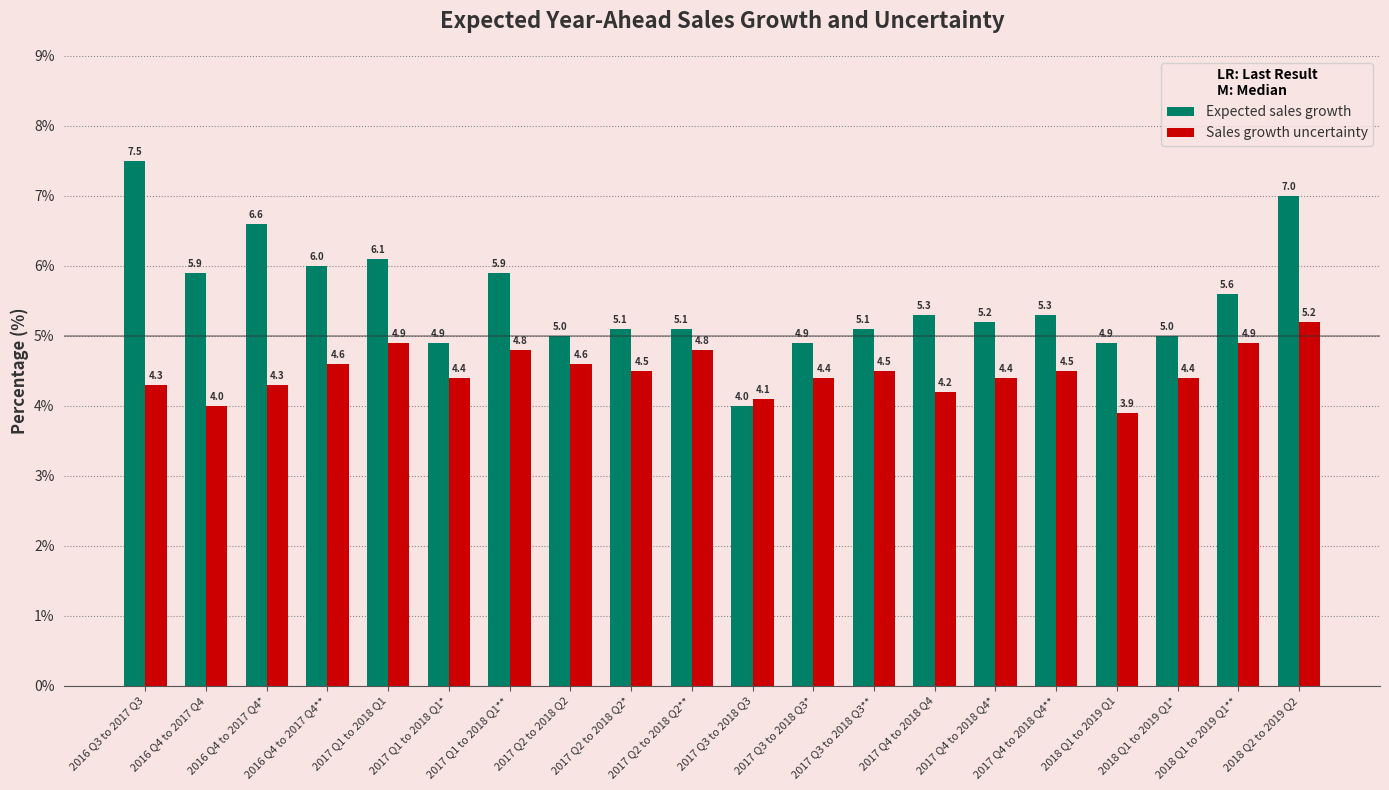

Is it true that Sales growth uncertainty equals 4.1 at 2017 Q3 to 2018 Q3?

True